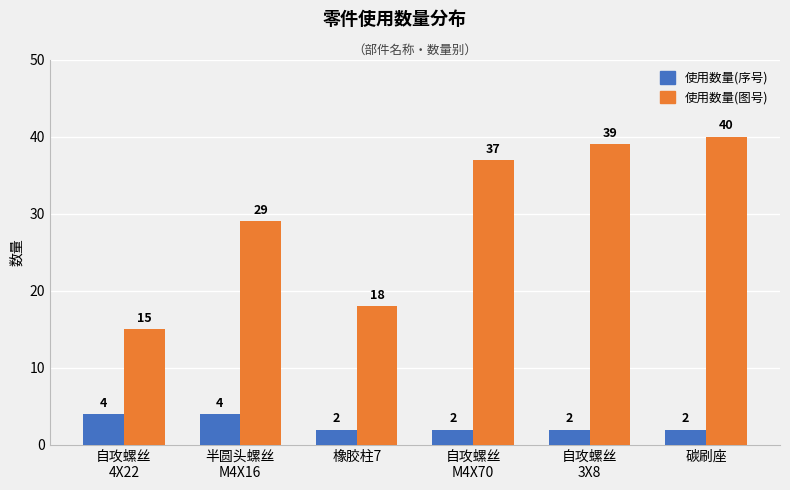

Which series has the largest range (max minus min)?

使用数量(图号)